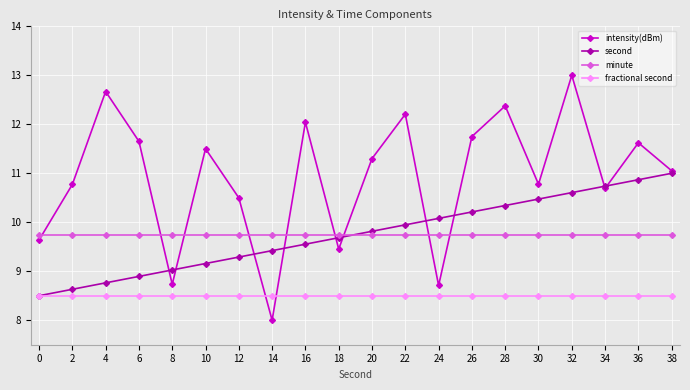

Reading left to right, what are all the values shown in this chart?

intensity(dBm): 0=9.6	2=10.8	4=12.7	6=11.7	8=8.7	10=11.5	12=10.5	14=8.0	16=12.0	18=9.5	20=11.3	22=12.2	24=8.7	26=11.7	28=12.4	30=10.8	32=13.0	34=10.7	36=11.6	38=11.1
second: 0=8.5	2=8.6	4=8.8	6=8.9	8=9.0	10=9.2	12=9.3	14=9.4	16=9.6	18=9.7	20=9.8	22=9.9	24=10.1	26=10.2	28=10.3	30=10.5	32=10.6	34=10.7	36=10.9	38=11.0
minute: 0=9.8	2=9.8	4=9.8	6=9.8	8=9.8	10=9.8	12=9.8	14=9.8	16=9.8	18=9.8	20=9.8	22=9.8	24=9.8	26=9.8	28=9.8	30=9.8	32=9.8	34=9.8	36=9.8	38=9.8
fractional second: 0=8.5	2=8.5	4=8.5	6=8.5	8=8.5	10=8.5	12=8.5	14=8.5	16=8.5	18=8.5	20=8.5	22=8.5	24=8.5	26=8.5	28=8.5	30=8.5	32=8.5	34=8.5	36=8.5	38=8.5